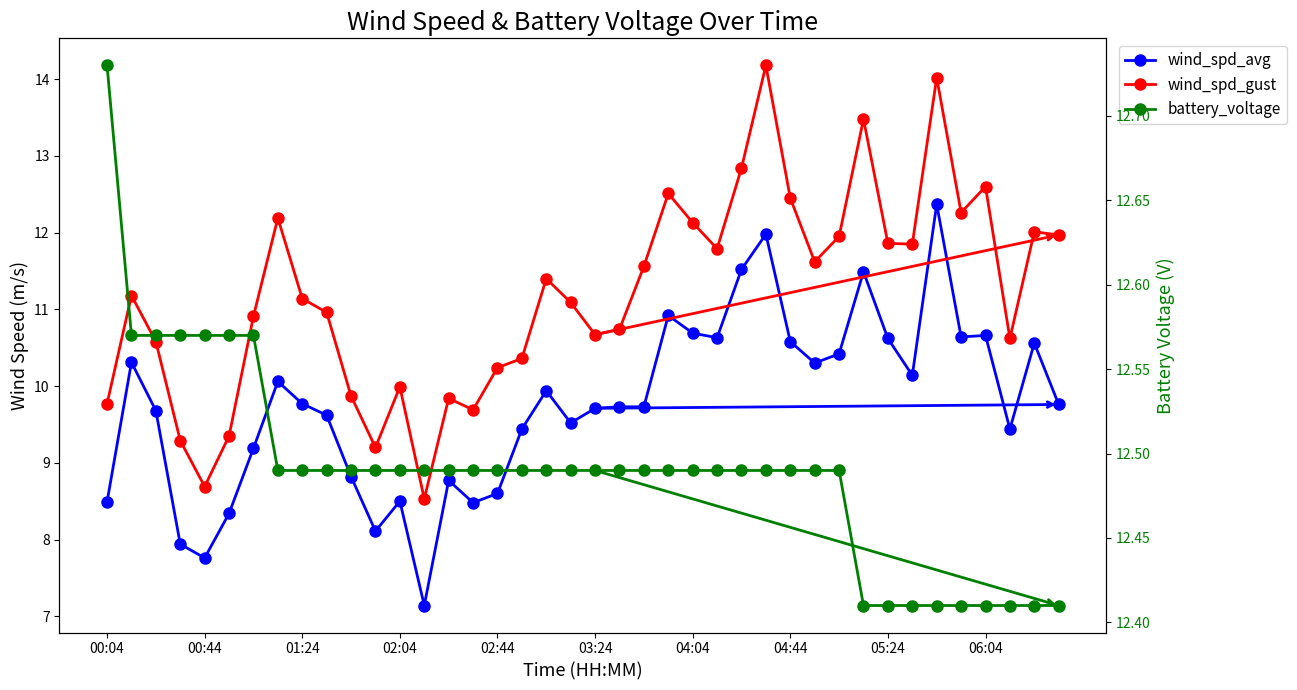

Reading left to right, transcribe all the data shown in this chart.

wind_spd_avg: 8.5	10.3	9.7	7.9	7.8	8.3	9.2	10.1	9.8	9.6	8.8	8.1	8.5	7.1	8.8	8.5	8.6	9.4	9.9	9.5	9.7	9.7	9.7	10.9	10.7	10.6	11.5	12.0	10.6	10.3	10.4	11.5	10.6	10.1	12.4	10.6	10.7	9.4	10.6	9.8
wind_spd_gust: 9.8	11.2	10.6	9.3	8.7	9.3	10.9	12.2	11.1	11.0	9.9	9.2	10.0	8.5	9.8	9.7	10.2	10.4	11.4	11.1	10.7	10.7	11.6	12.5	12.1	11.8	12.8	14.2	12.4	11.6	11.9	13.5	11.9	11.8	14.0	12.3	12.6	10.6	12.0	12.0
battery_voltage: 12.7	12.6	12.6	12.6	12.6	12.6	12.6	12.5	12.5	12.5	12.5	12.5	12.5	12.5	12.5	12.5	12.5	12.5	12.5	12.5	12.5	12.5	12.5	12.5	12.5	12.5	12.5	12.5	12.5	12.5	12.5	12.4	12.4	12.4	12.4	12.4	12.4	12.4	12.4	12.4